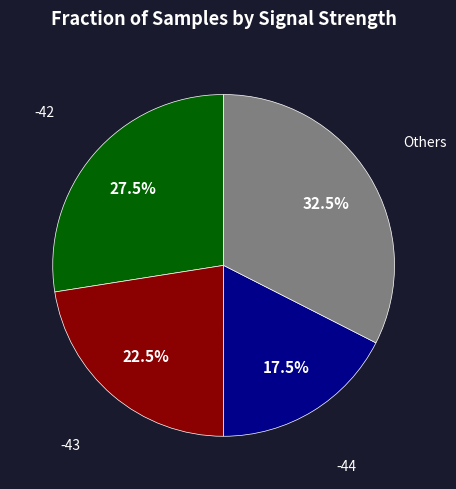

Does any single category account for the majority?

No